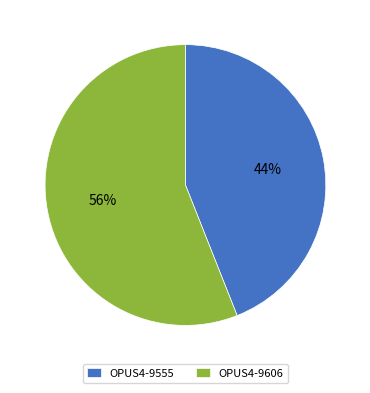

To the nearest percent, what portion does OPUS4-9606 represent?

56%